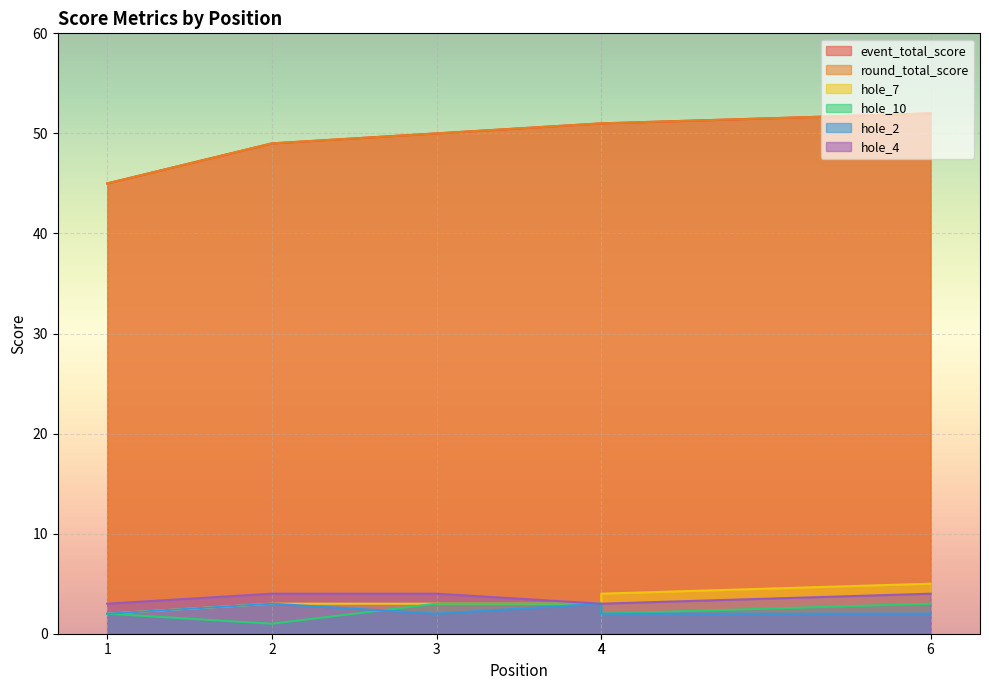

What is the minimum value for hole_4?

3